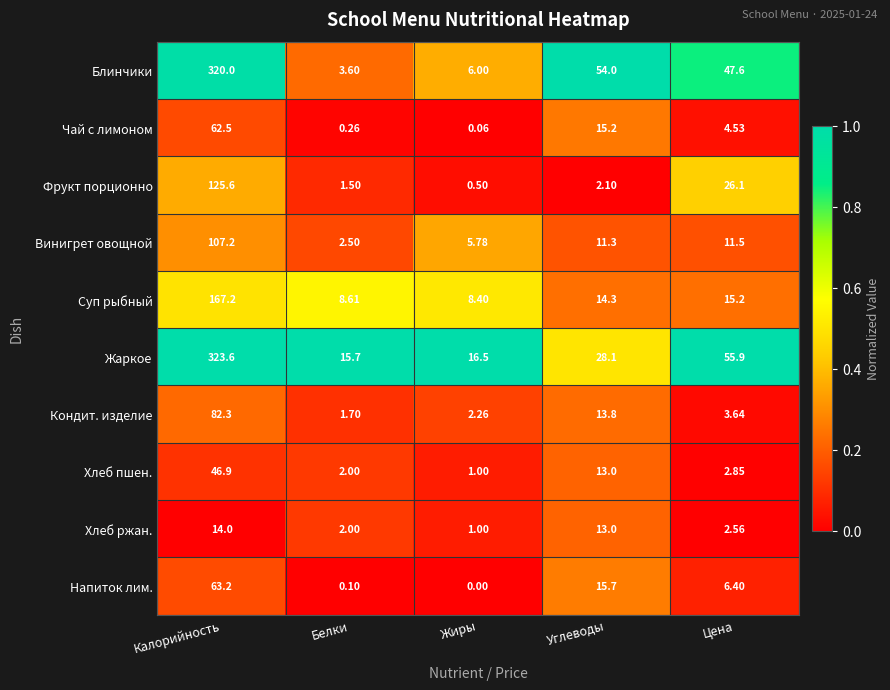

At which label does Суп рыбный reach its peak?

Калорийность